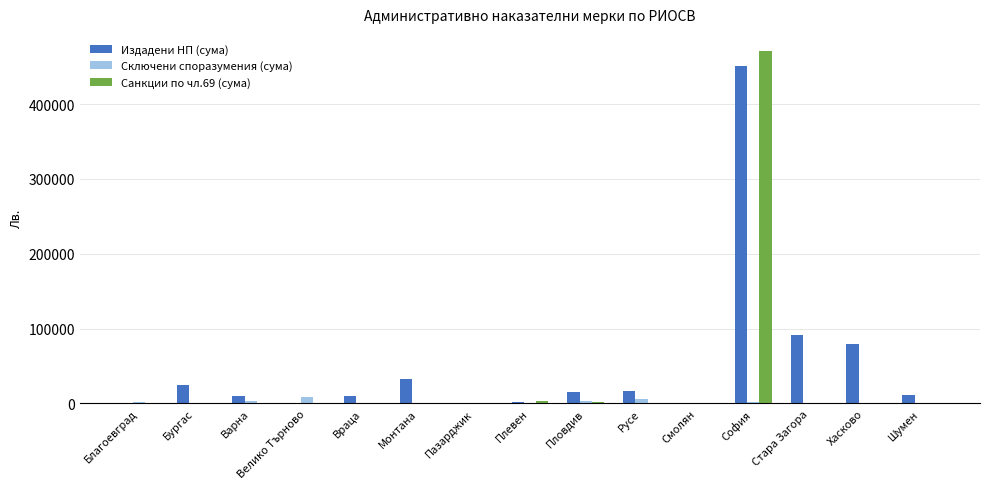

What is the total value across all series at София?

922285.6